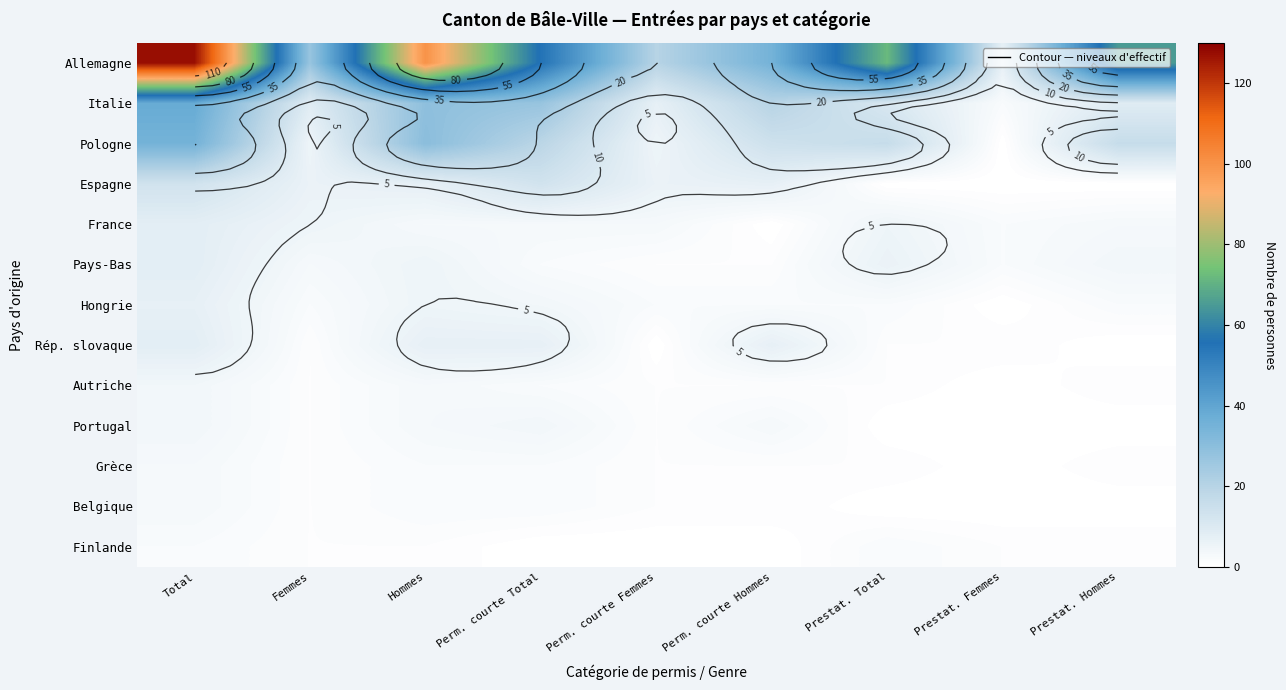

Which category has the highest value across all series?

Total